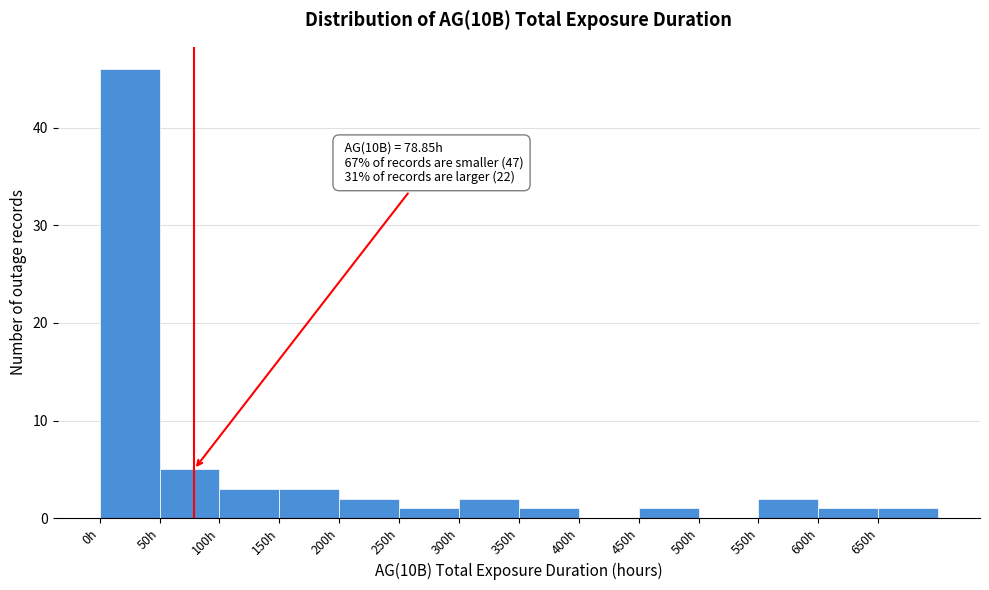

Which range on the x-axis has the tallest bar?

0 to 50